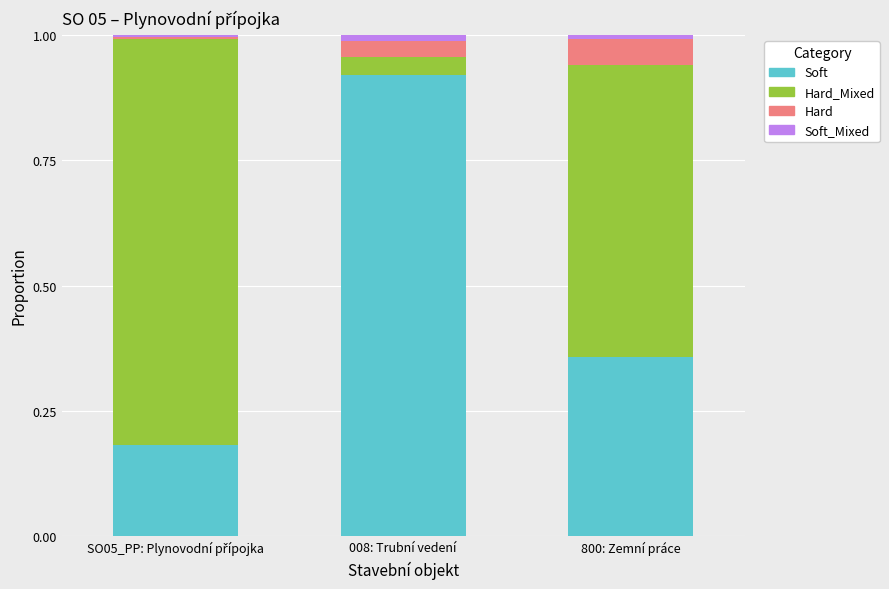

How many data points does each series have?

3